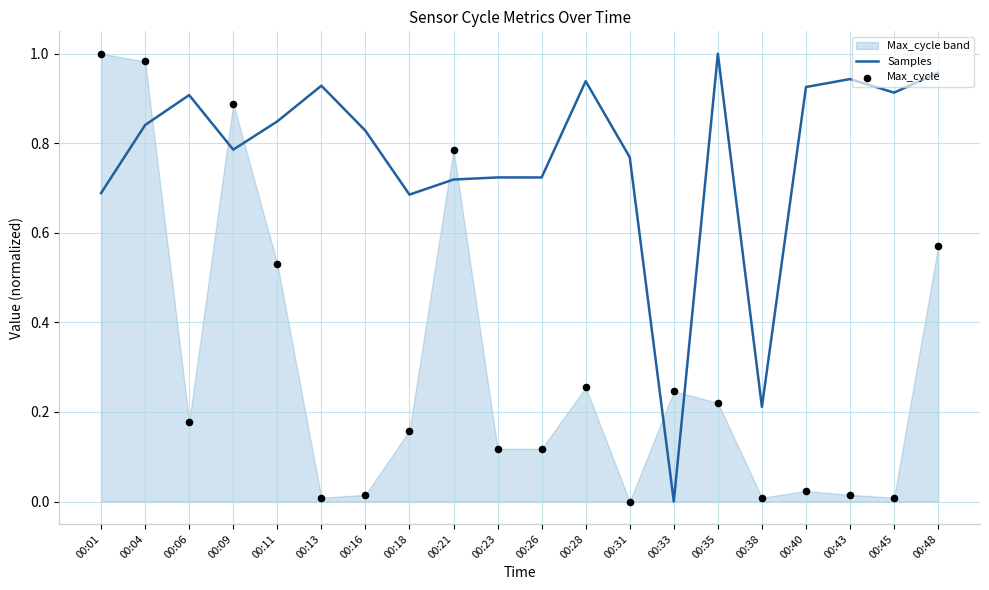

What are all the series names shown in the legend?

Samples, Max_cycle